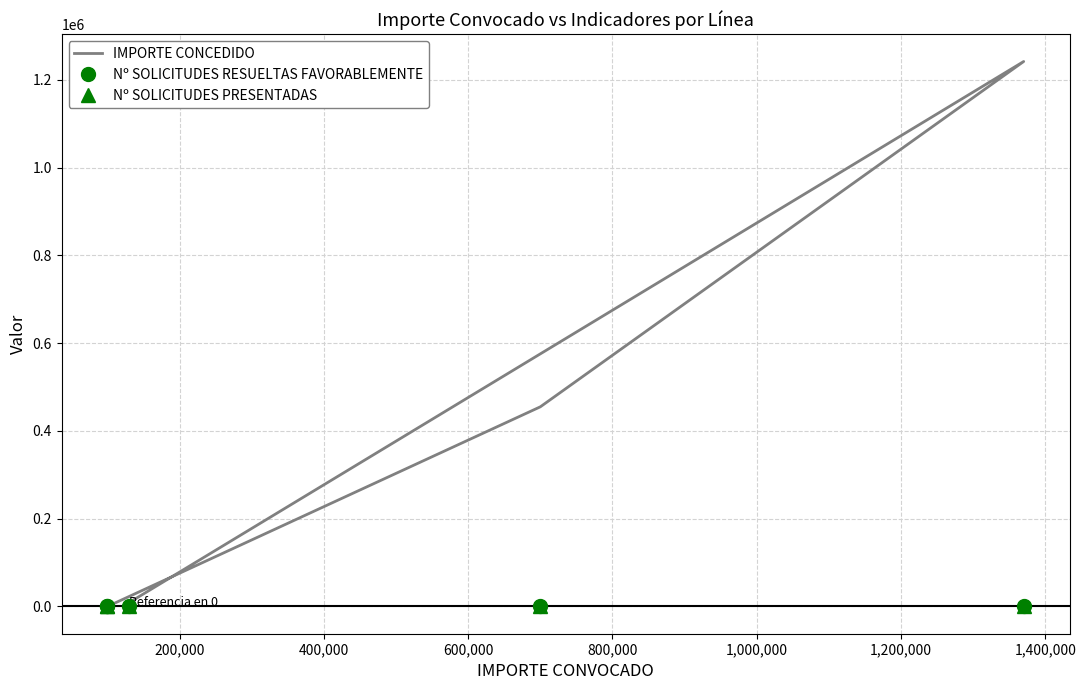

How many values in the IMPORTE CONCEDIDO series exceed 8826?

3